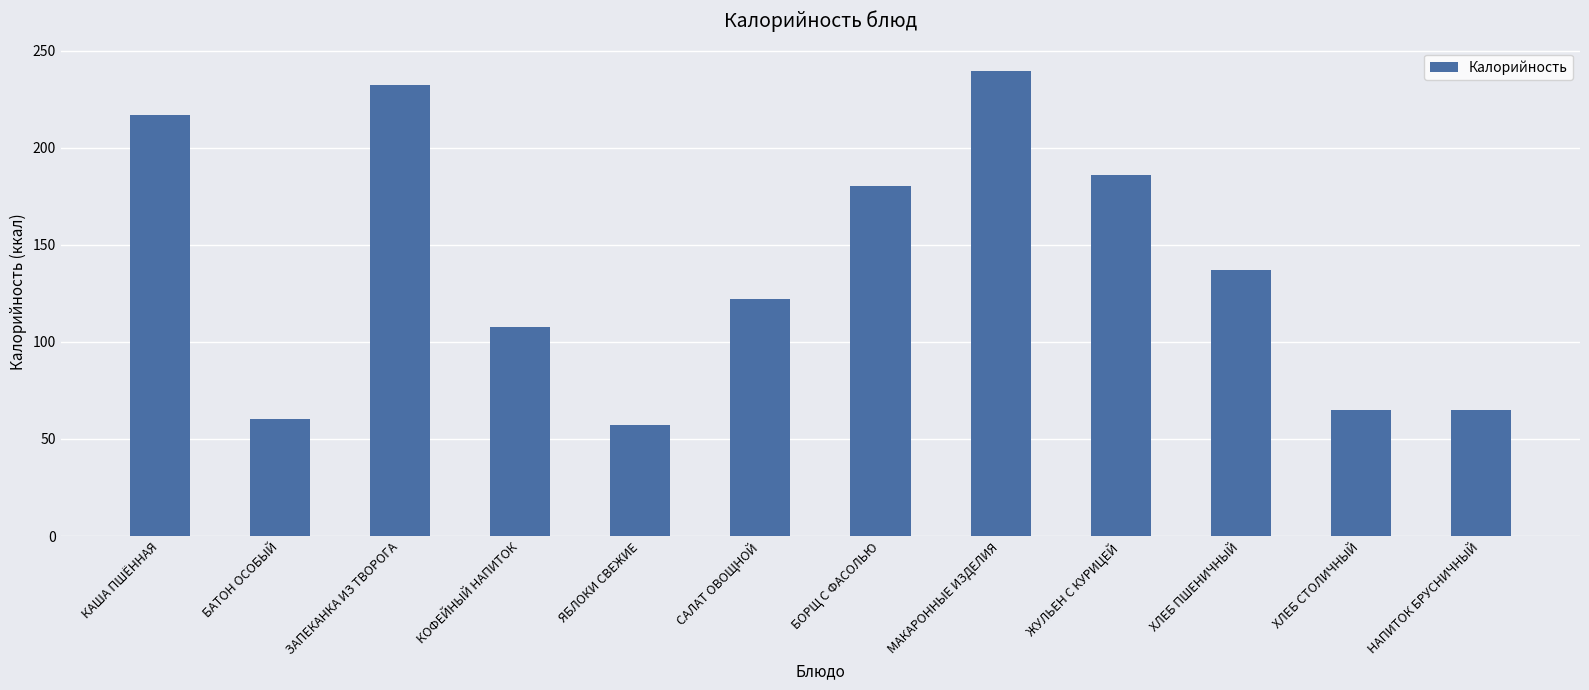

The chart shows a value of 57.0 at ЯБЛОКИ СВЕЖИЕ. True or false?

True